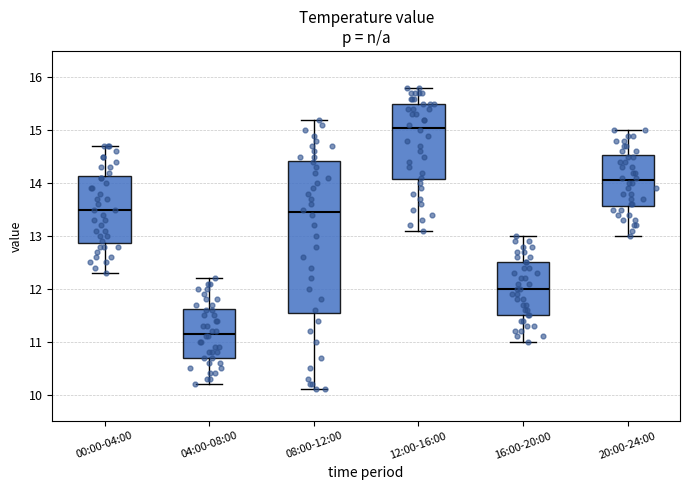

Reading left to right, transcribe this box plot: for each box, give where its median line is, the range the box spans, and where its two whiskers end, as read against the y-axis. The values are not printed on the chart, so give them approximately, as read against the axis.

00:00-04:00: median 13.5, box 12.9 to 14.1, whiskers 12.3 to 14.7
04:00-08:00: median 11.2, box 10.7 to 11.6, whiskers 10.2 to 12.2
08:00-12:00: median 13.5, box 11.6 to 14.4, whiskers 10.1 to 15.2
12:00-16:00: median 15.1, box 14.1 to 15.5, whiskers 13.1 to 15.8
16:00-20:00: median 12.0, box 11.5 to 12.5, whiskers 11.0 to 13.0
20:00-24:00: median 14.1, box 13.6 to 14.5, whiskers 13.0 to 15.0